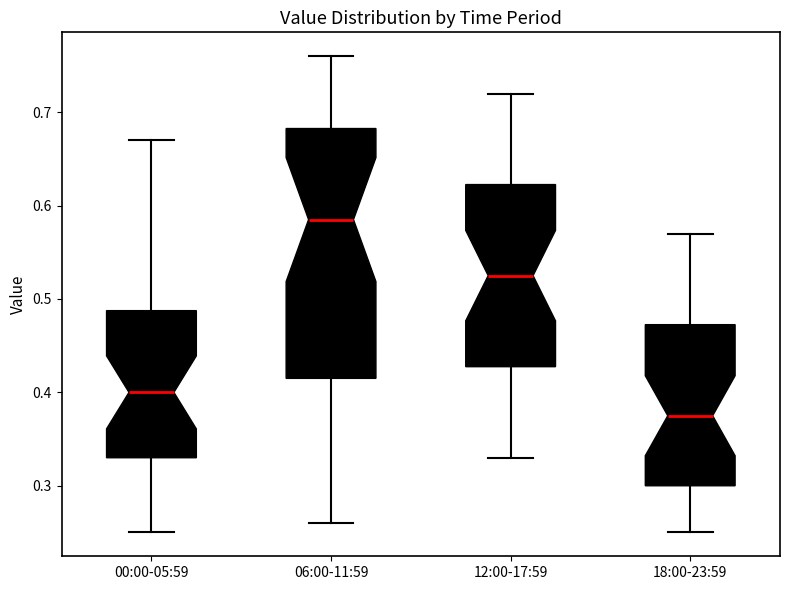

Where does the lower whisker of the box for 06:00-11:59 end on the y-axis? The values are not printed on the chart, so give them approximately, as read against the axis.

0.26